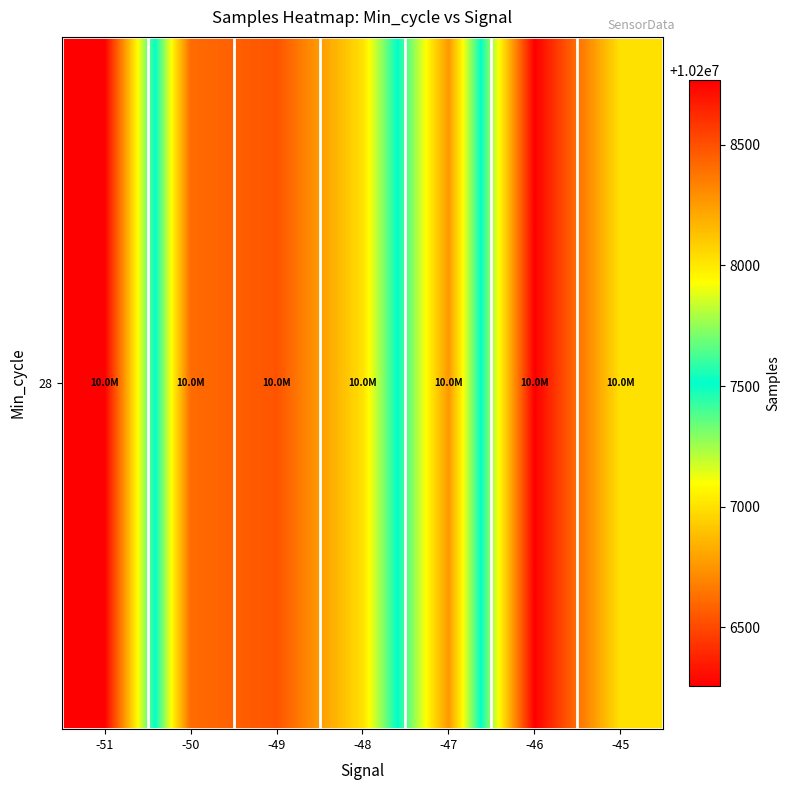

The chart shows a value of 14202183.8 at -45. True or false?

False